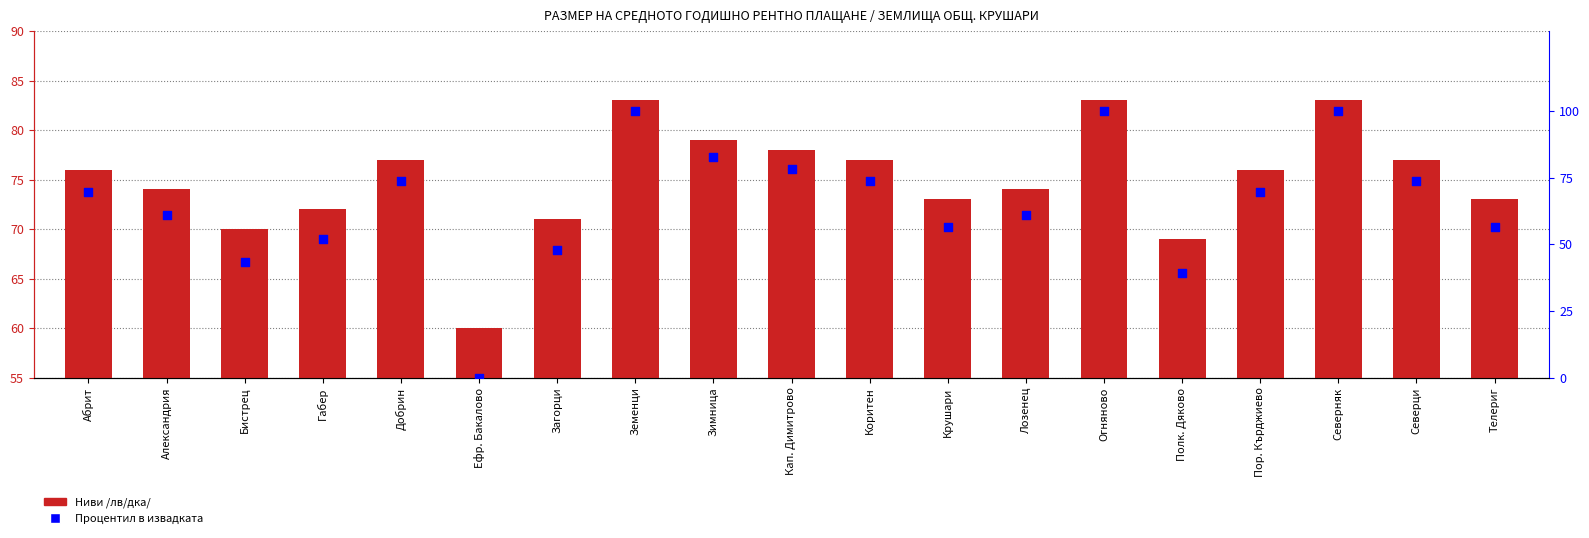

Which series contains the highest Y value?

Процентил в извадката